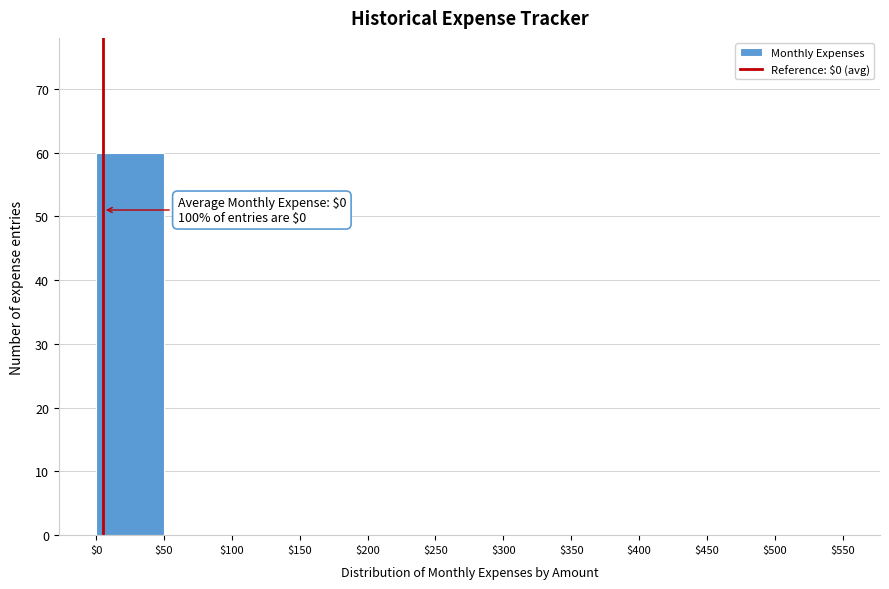

Over which range of the x-axis is the bar tallest?

$0 to $50